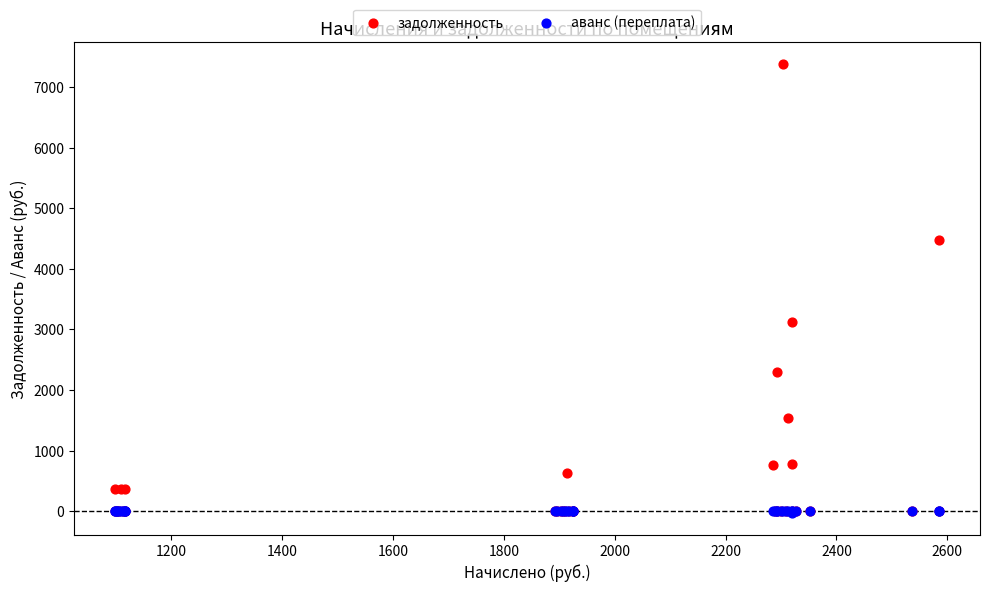

In the задолженность series, what Y value is closest to 3685?

3122.7